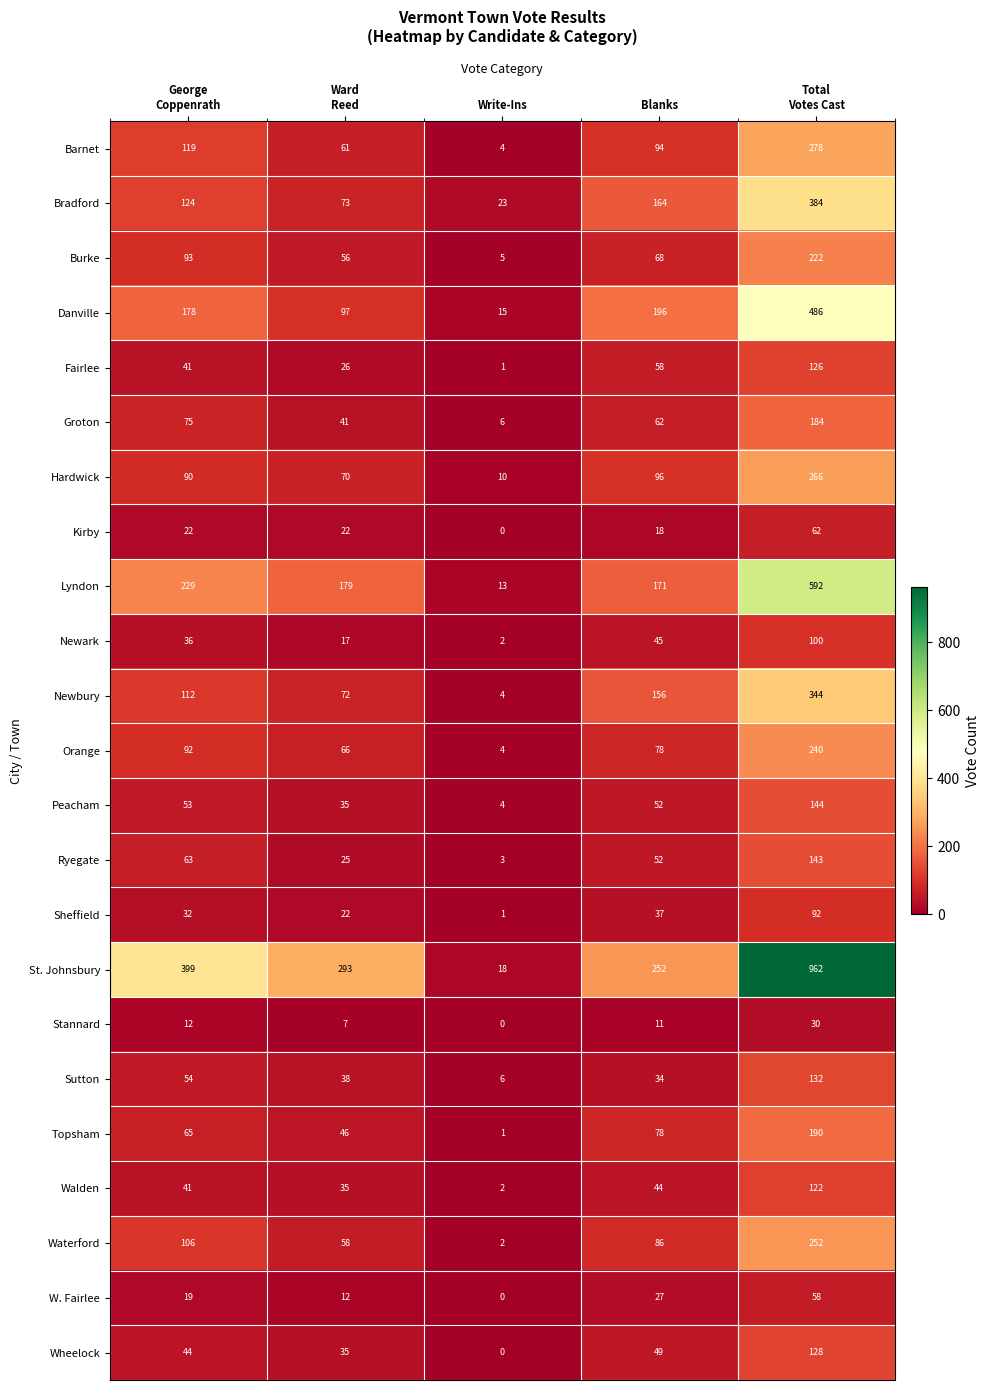

The value of Waterford at Write-Ins is 2. True or false?

True